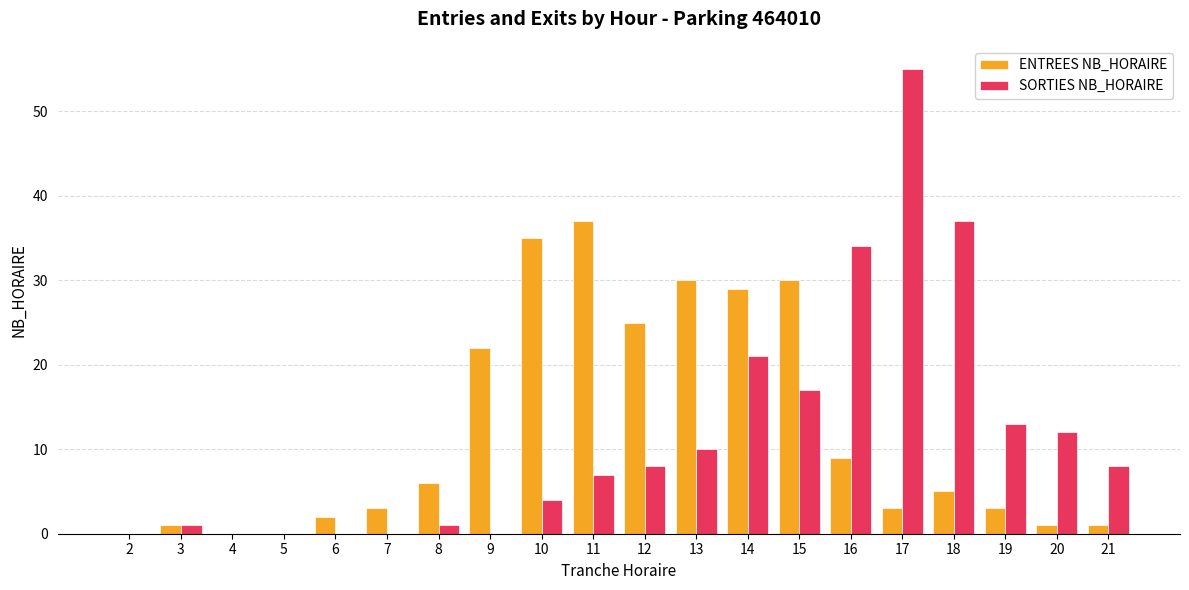

How many series are shown in this chart?

2